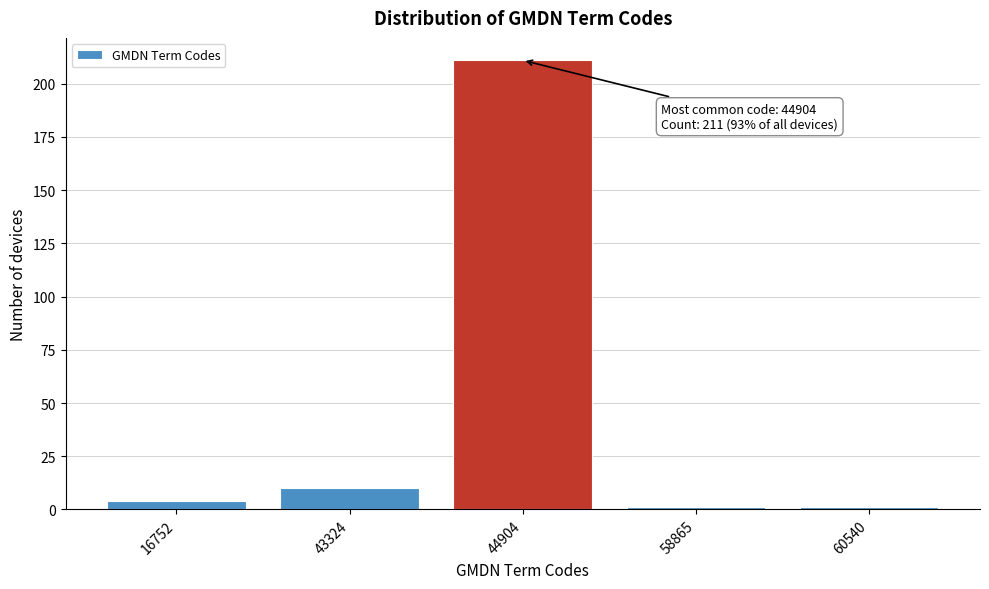

Reading left to right, extract all data points from this chart.

16752=4	43324=10	44904=211	58865=1	60540=1